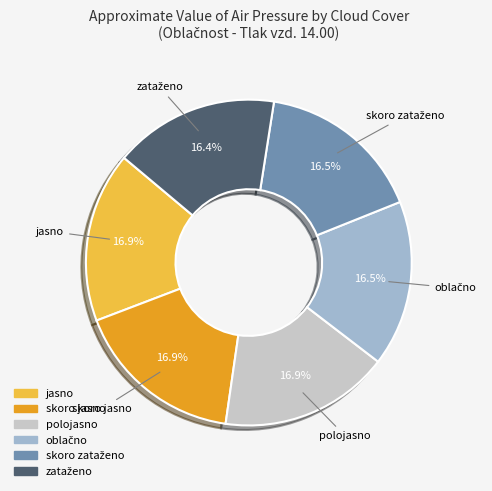

To the nearest percent, what is the average slice percentage?

17%